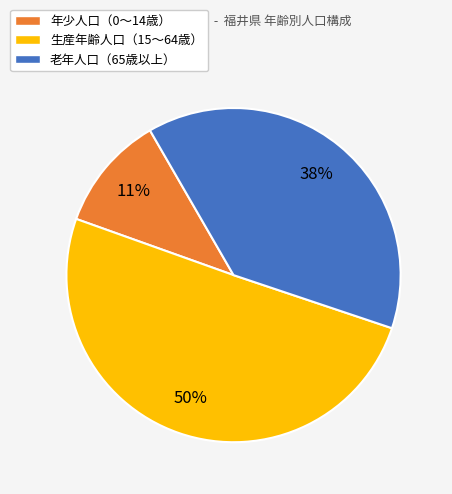

What is the majority slice?

生産年齢人口（15～64歳）